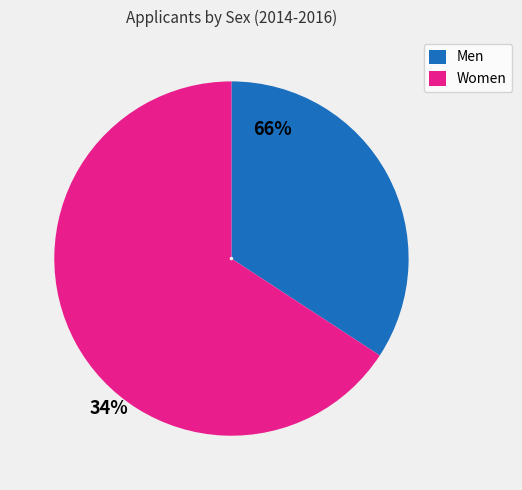

Is the sum of Women and Men greater than half?

Yes